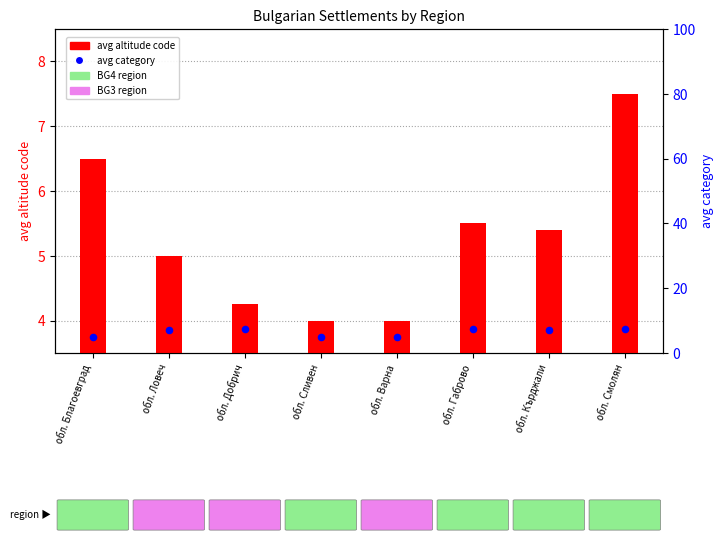

What are all the series names shown in the legend?

avg altitude code, avg category